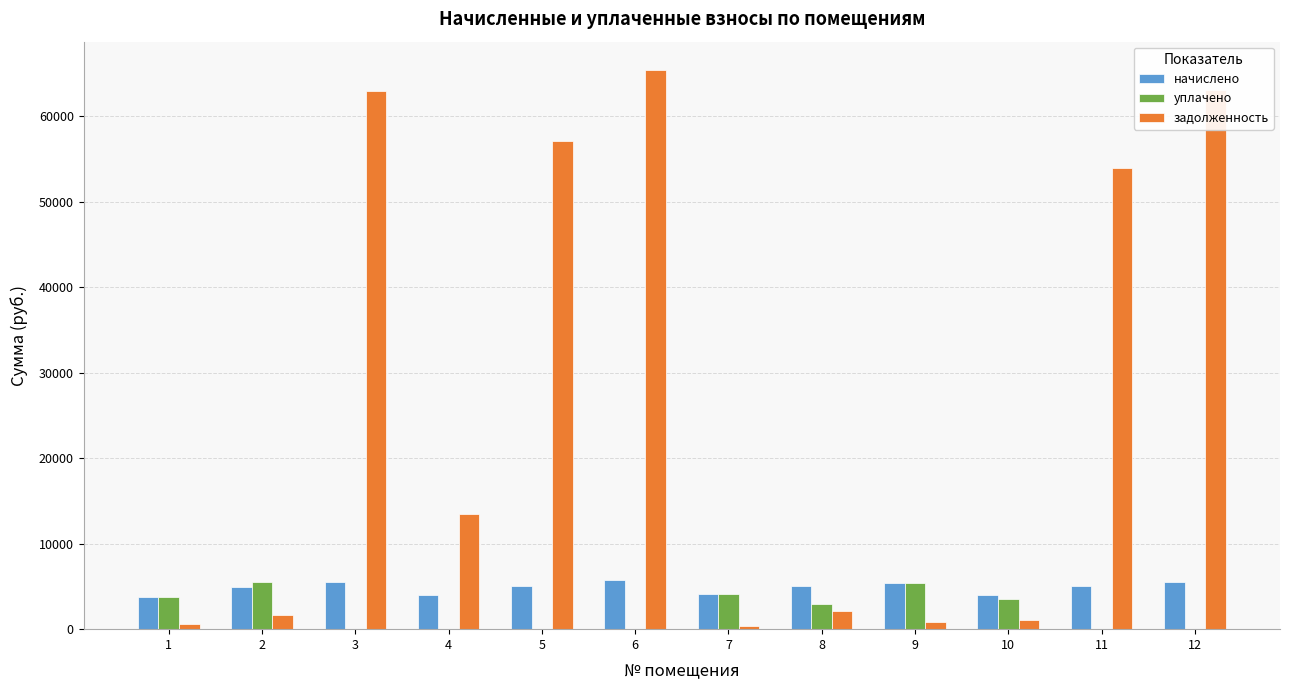

The value of начислено at 3 is 5525.5. True or false?

True